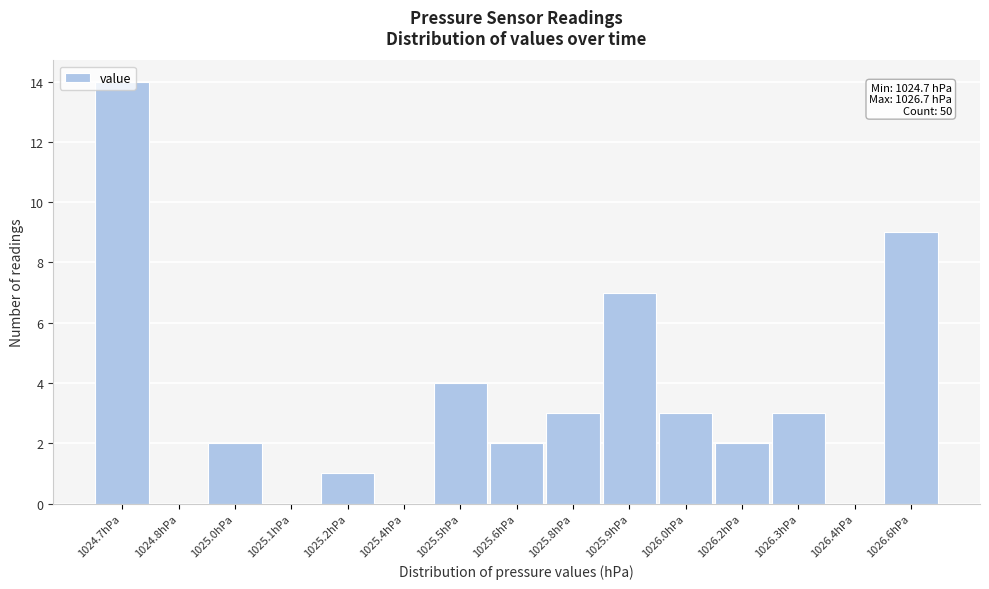

True or false: the data shows 1 at 1025.2hPa.

True